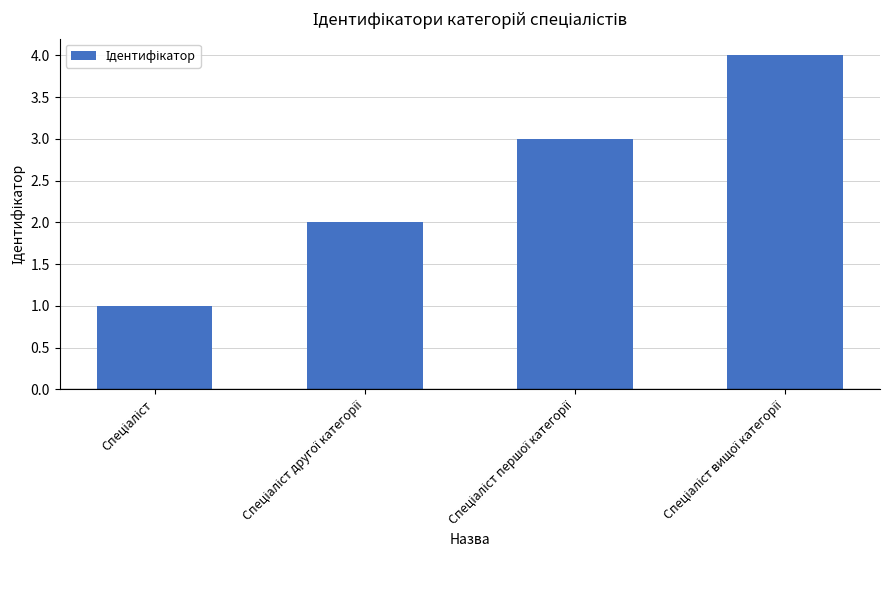

What is the difference between the maximum and minimum values?

3